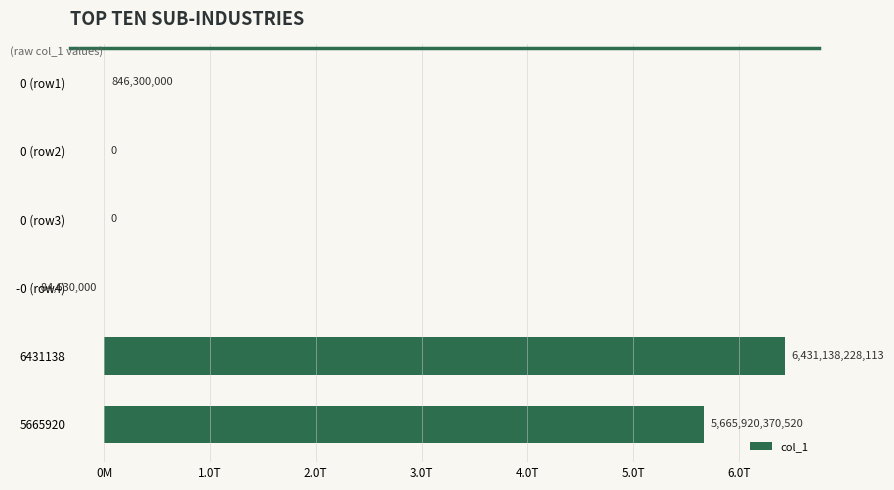

Are the bars horizontal?

Yes